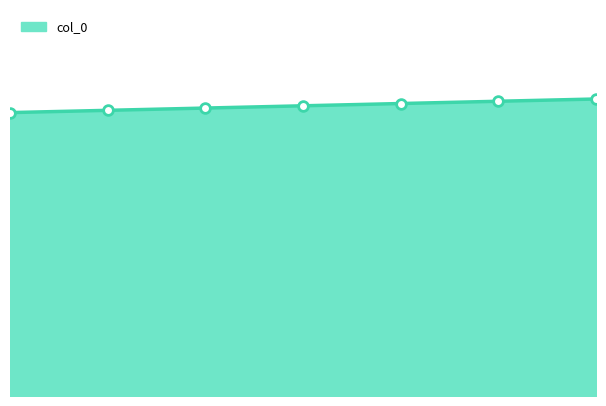

The chart shows a value of 60 at 1. True or false?

False